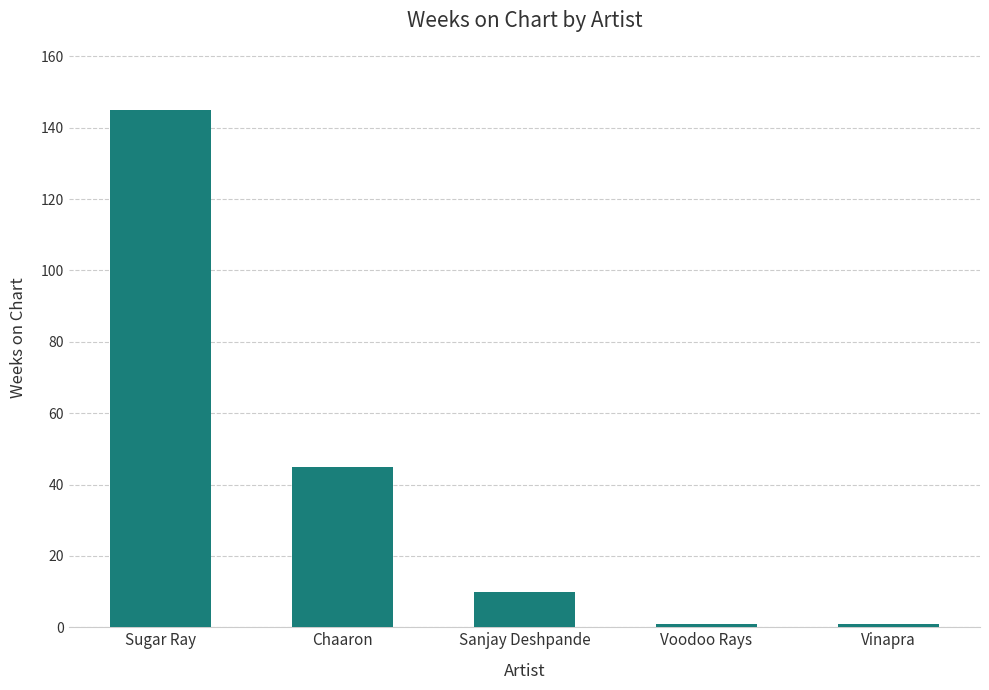

How many distinct data groups are displayed?

1